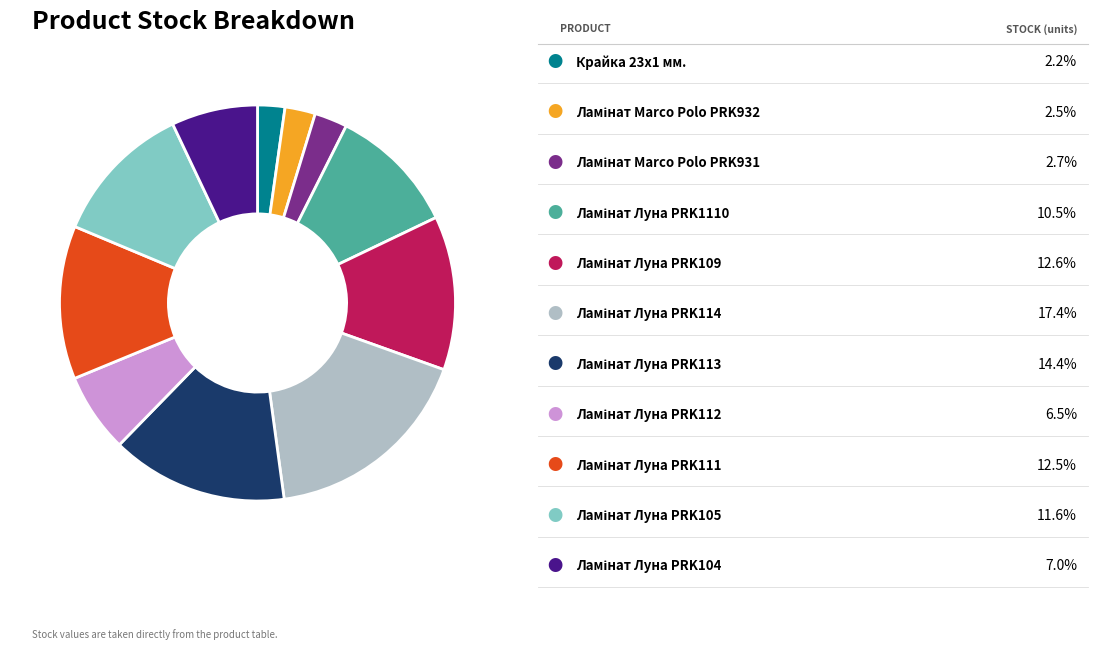

Does any single category account for the majority?

No